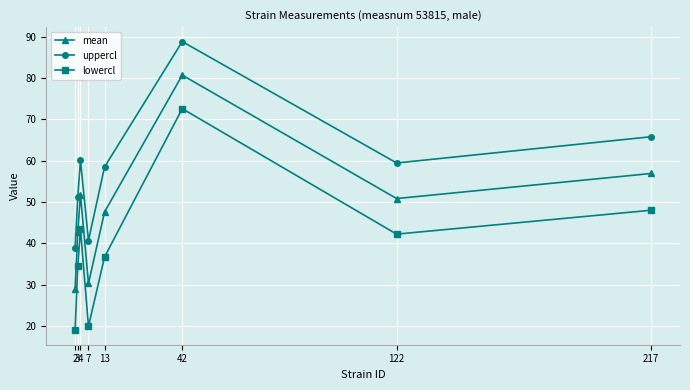

Is it true that uppercl equals 38.9 at 2?

True